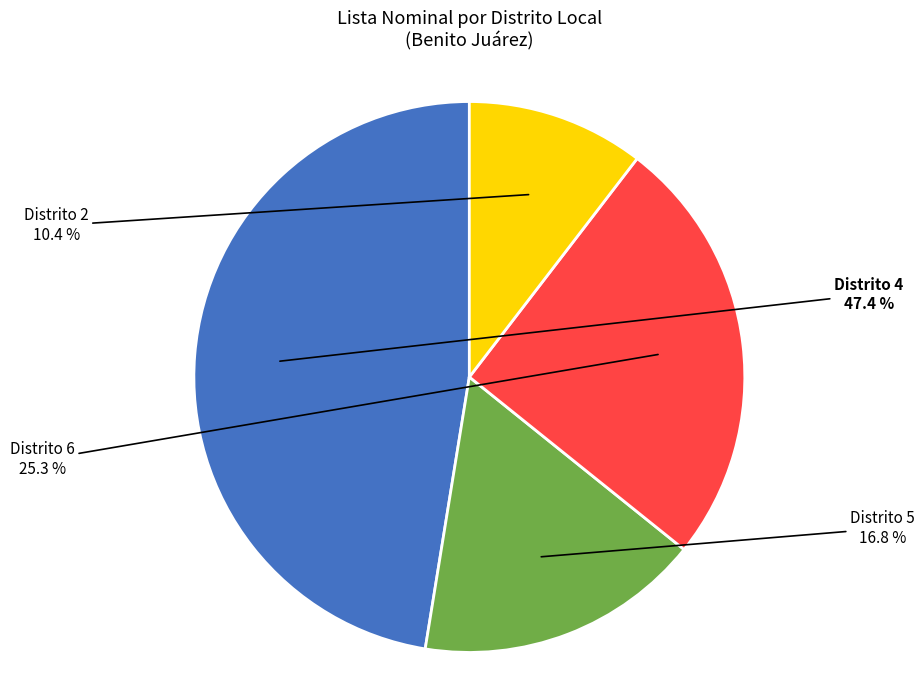

Is there any slice that represents more than half of the pie?

No